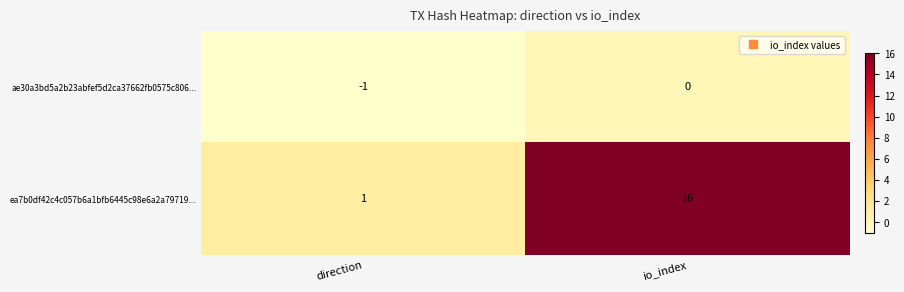

At which label does ae30a3bd5a2b23abfef5d2ca37662fb0575c806... reach its peak?

io_index